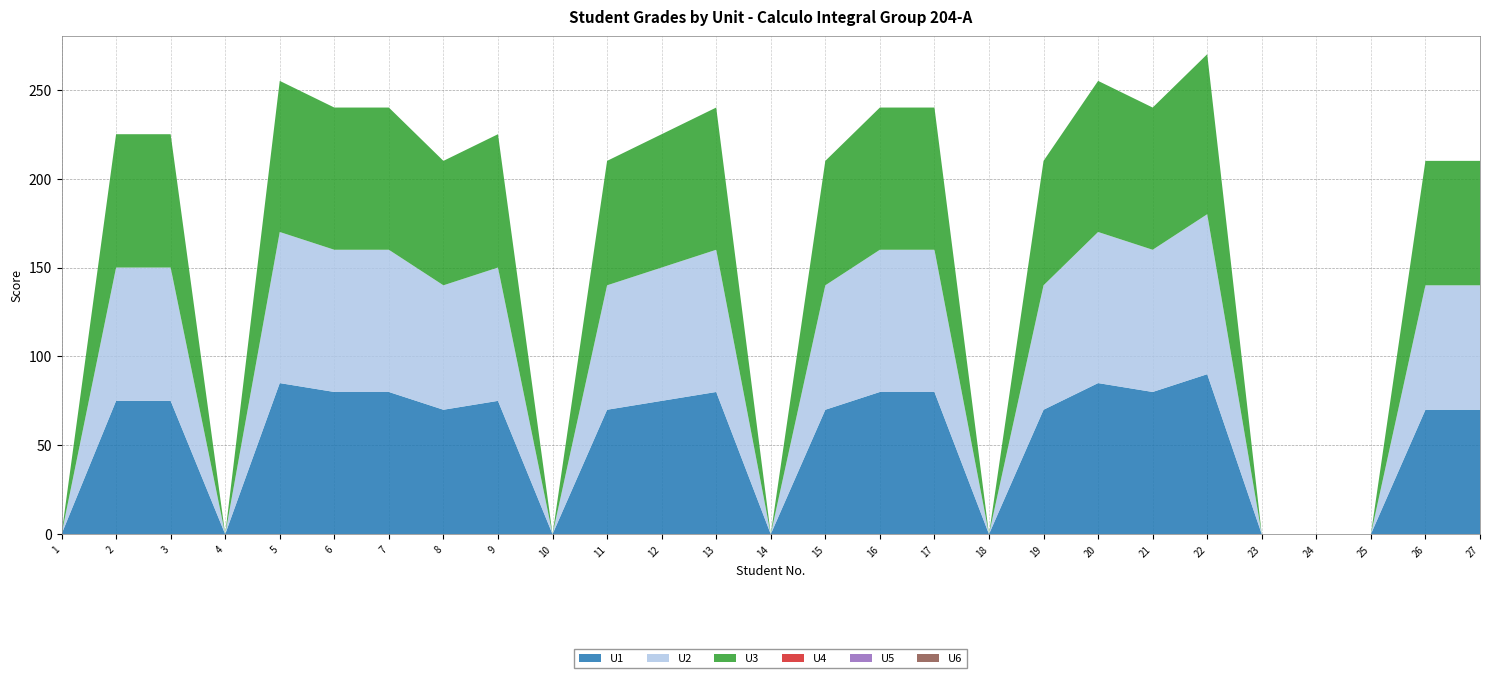

Reading left to right, extract all data points from this chart.

U1: 0	75	75	0	85	80	80	70	75	0	70	75	80	0	70	80	80	0	70	85	80	90	0	0	0	70	70
U2: 0	75	75	0	85	80	80	70	75	0	70	75	80	0	70	80	80	0	70	85	80	90	0	0	0	70	70
U3: 0	75	75	0	85	80	80	70	75	0	70	75	80	0	70	80	80	0	70	85	80	90	0	0	0	70	70
U4: 0	0	0	0	0	0	0	0	0	0	0	0	0	0	0	0	0	0	0	0	0	0	0	0	0	0	0
U5: 0	0	0	0	0	0	0	0	0	0	0	0	0	0	0	0	0	0	0	0	0	0	0	0	0	0	0
U6: 0	0	0	0	0	0	0	0	0	0	0	0	0	0	0	0	0	0	0	0	0	0	0	0	0	0	0